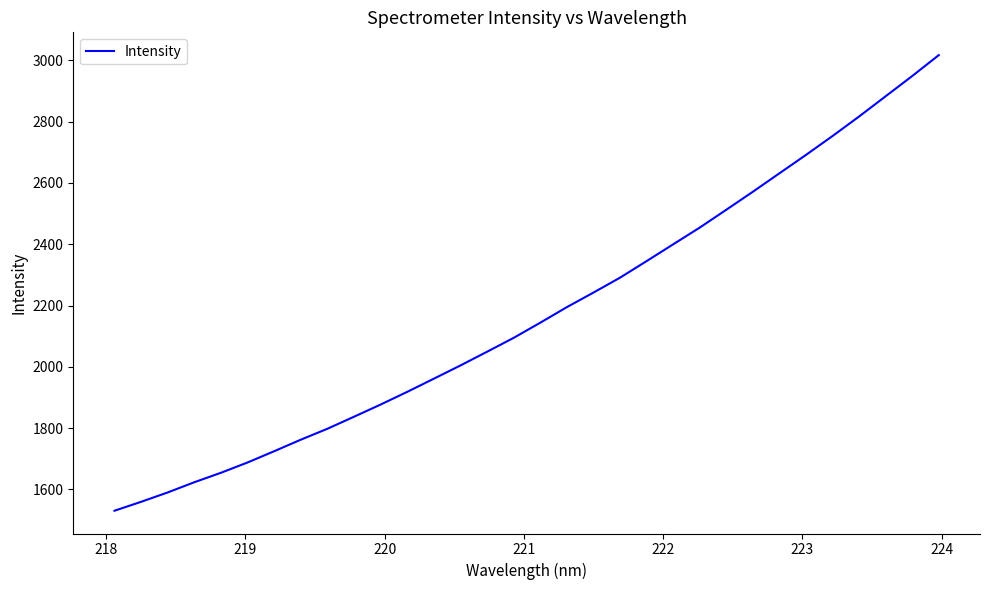

Does the chart display data point markers on the line(s)?

No